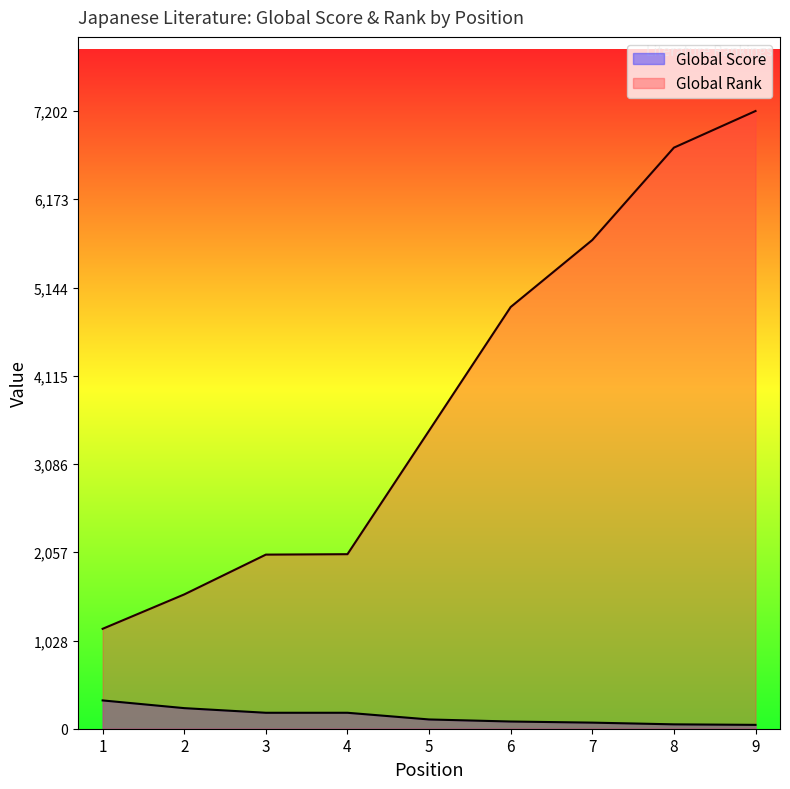

Which series has the largest range (max minus min)?

Global Rank